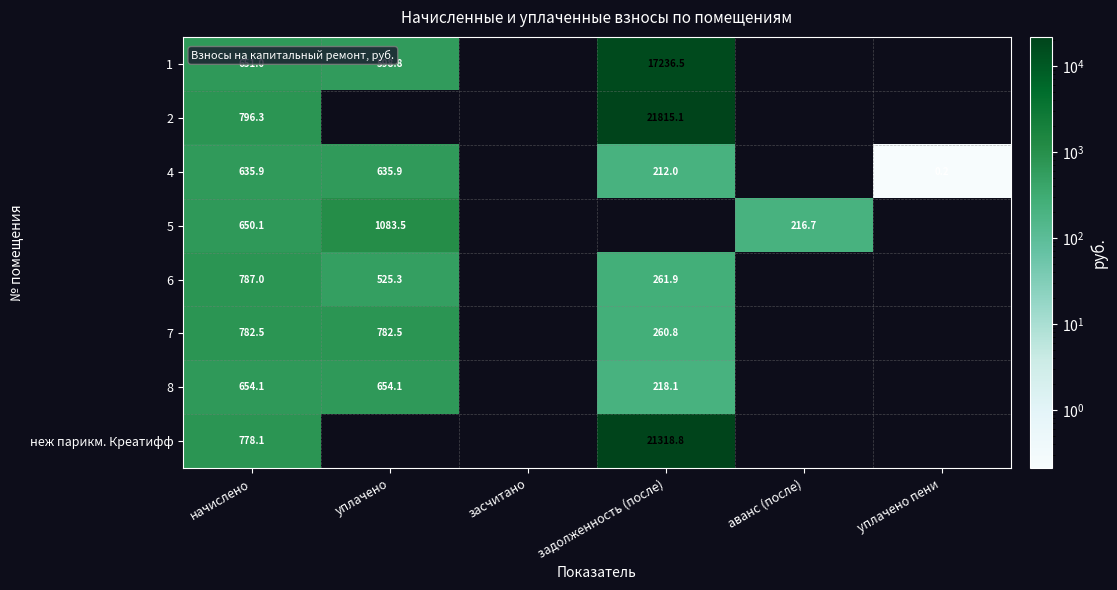

The value of неж парикм. Креатифф at начислено is 1303.9. True or false?

False